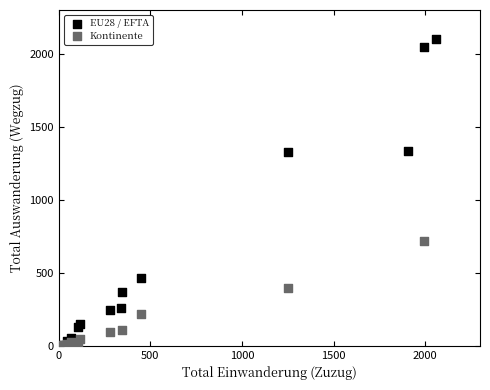

Which series contains the highest Y value?

EU28 / EFTA